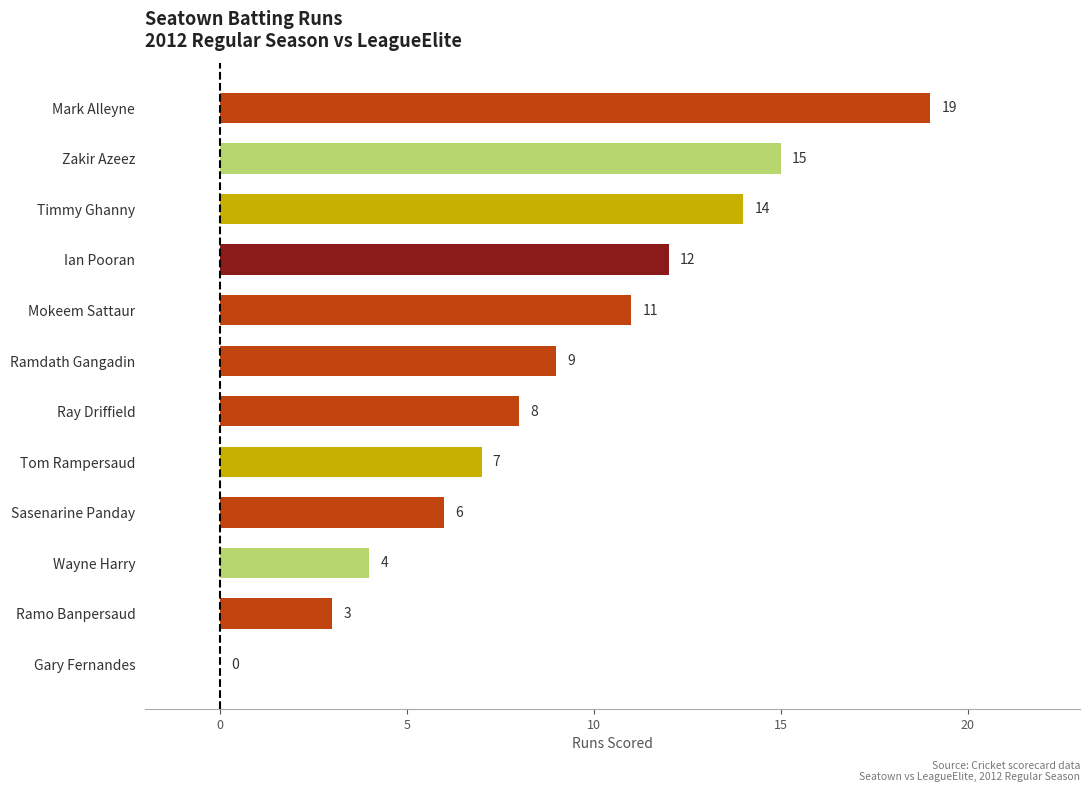

True or false: the data shows 9 at Ramdath Gangadin.

True